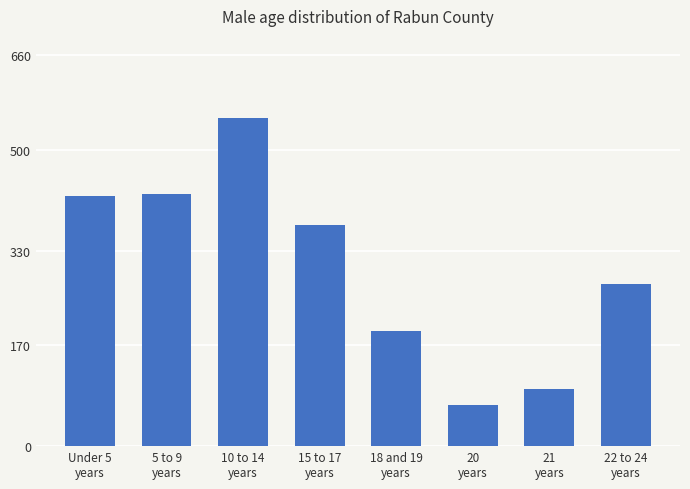

What is the sum of all values?

2411